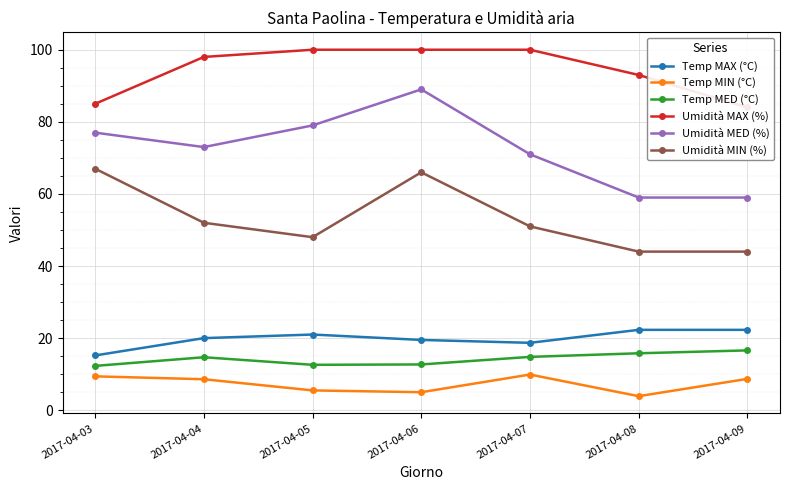

True or false: Temp MED (°C) and Temp MIN (°C) cross at least once.

False